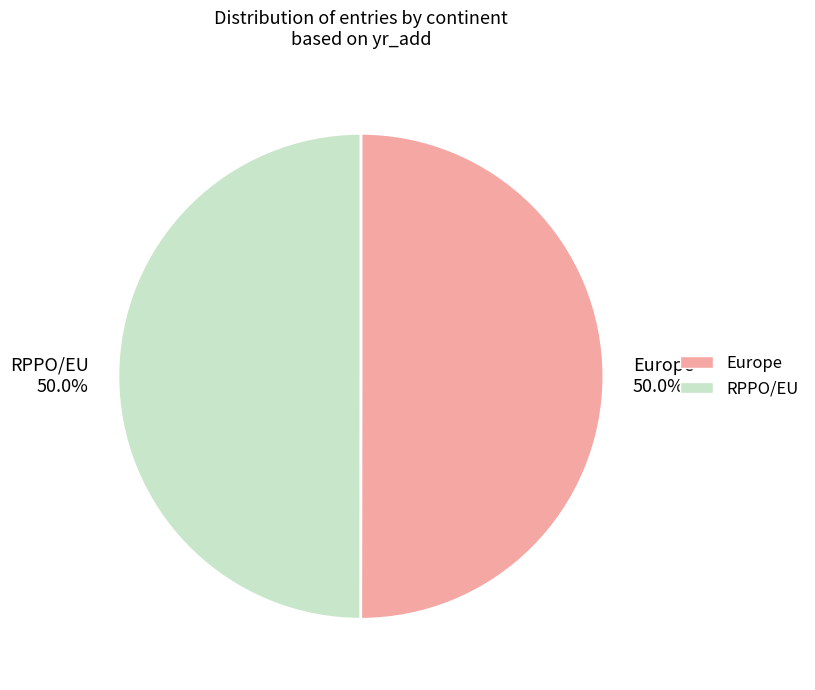

To the nearest percent, what percentage of the pie is Europe?

50%